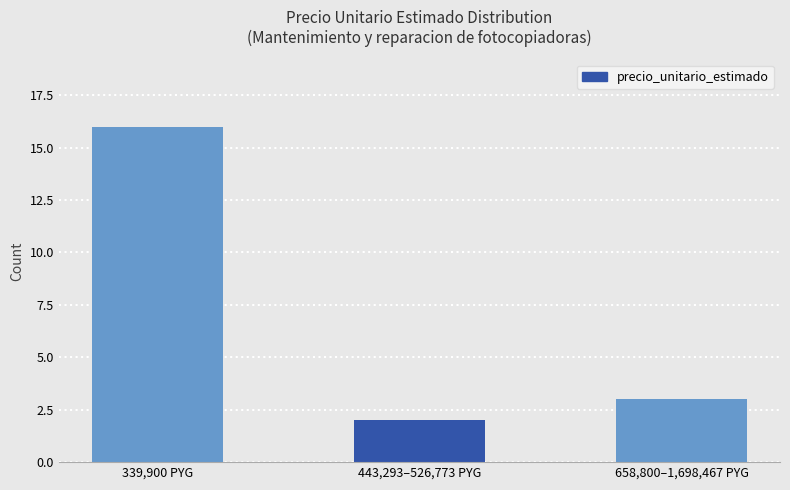

What is the label of the 2nd bar from the left?

443,293–526,773 PYG